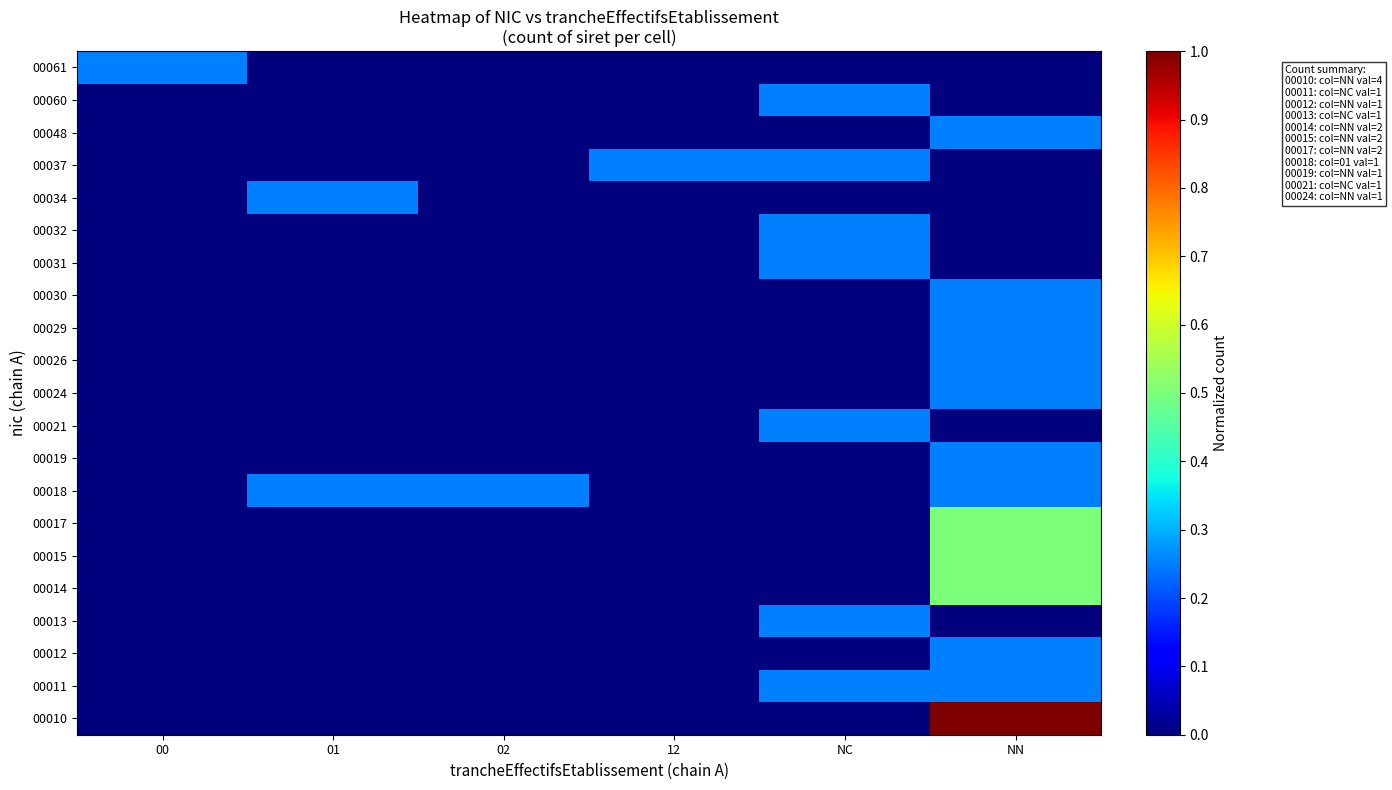

Rank the series at 02 from lowest to highest value.

00010, 00011, 00012, 00013, 00014, 00015, 00017, 00019, 00021, 00024, 00026, 00029, 00030, 00031, 00032, 00034, 00037, 00048, 00060, 00061, 00018